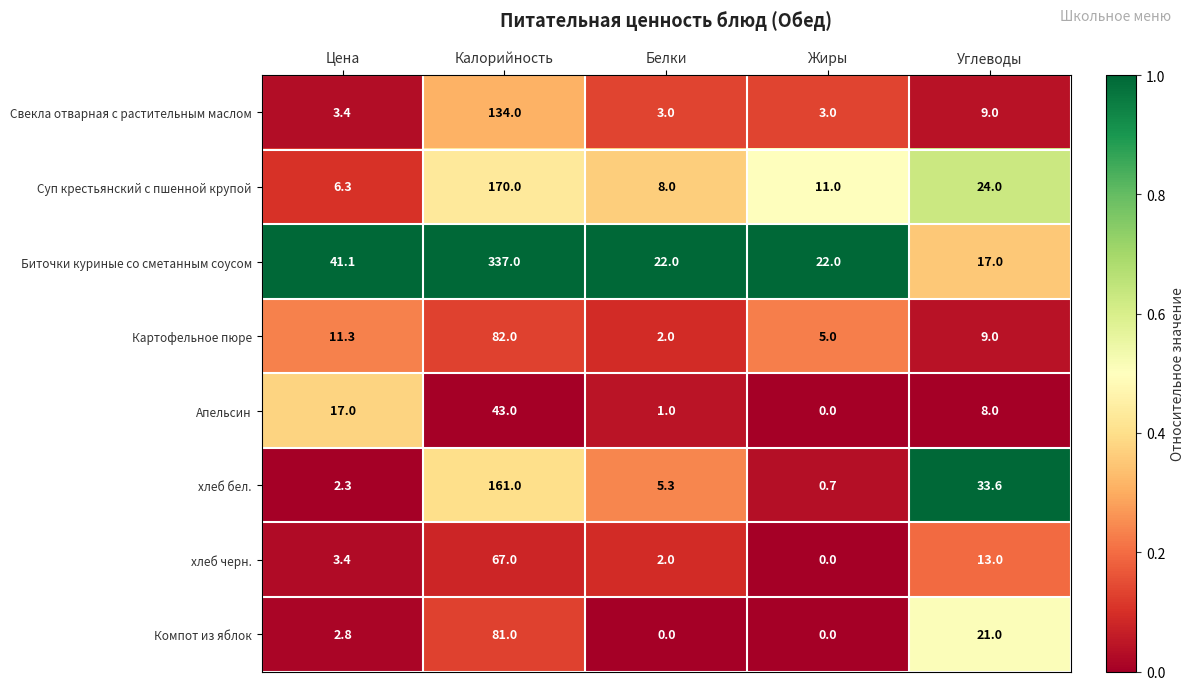

Which series has the largest total across all categories?

Биточки куриные со сметанным соусом